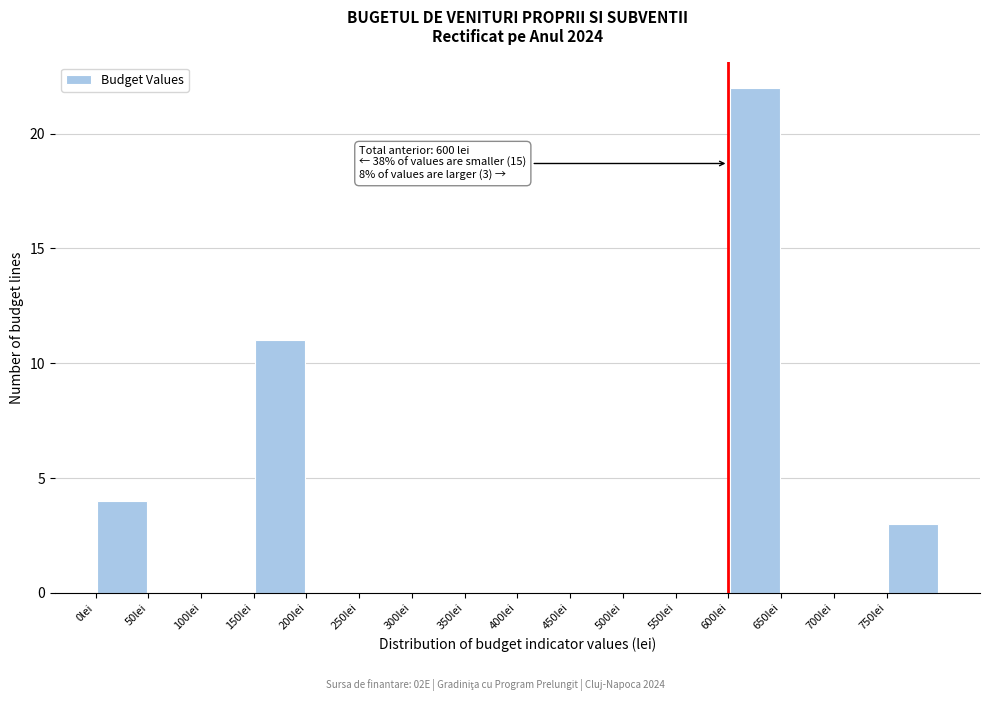

Which range on the x-axis has the tallest bar?

600 to 650